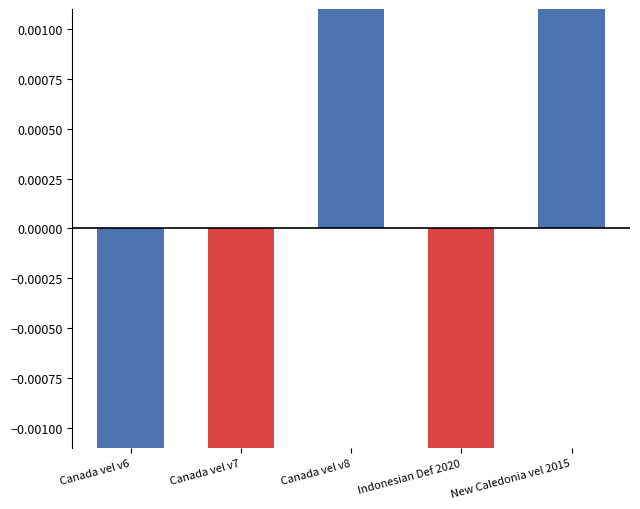

How many values exceed 0?

2